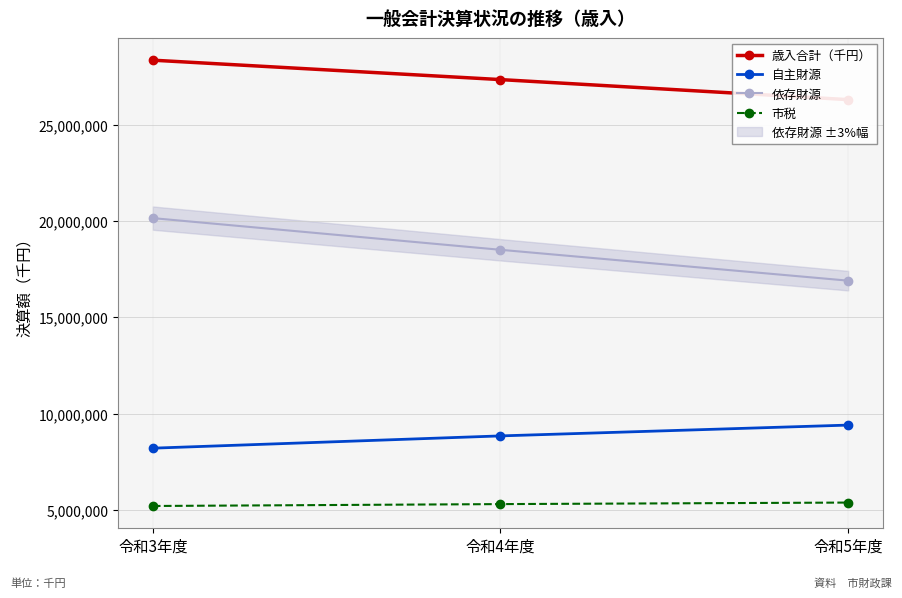

Which category has the lowest value in the 依存財源 series?

令和5年度